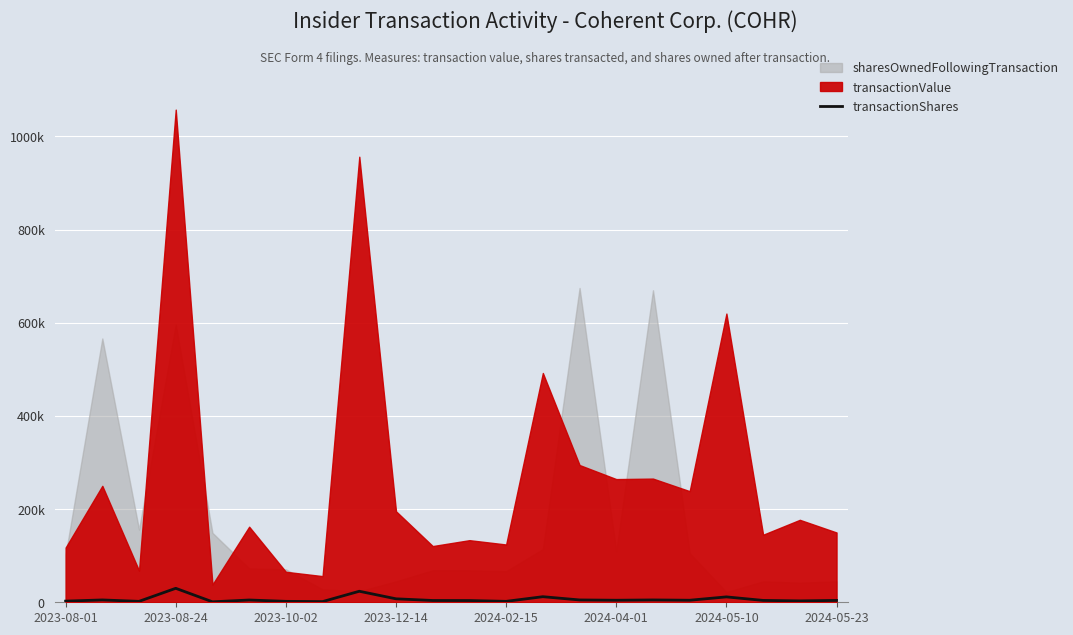

What is the change in value from 2023-10-02 to 11?

+1720